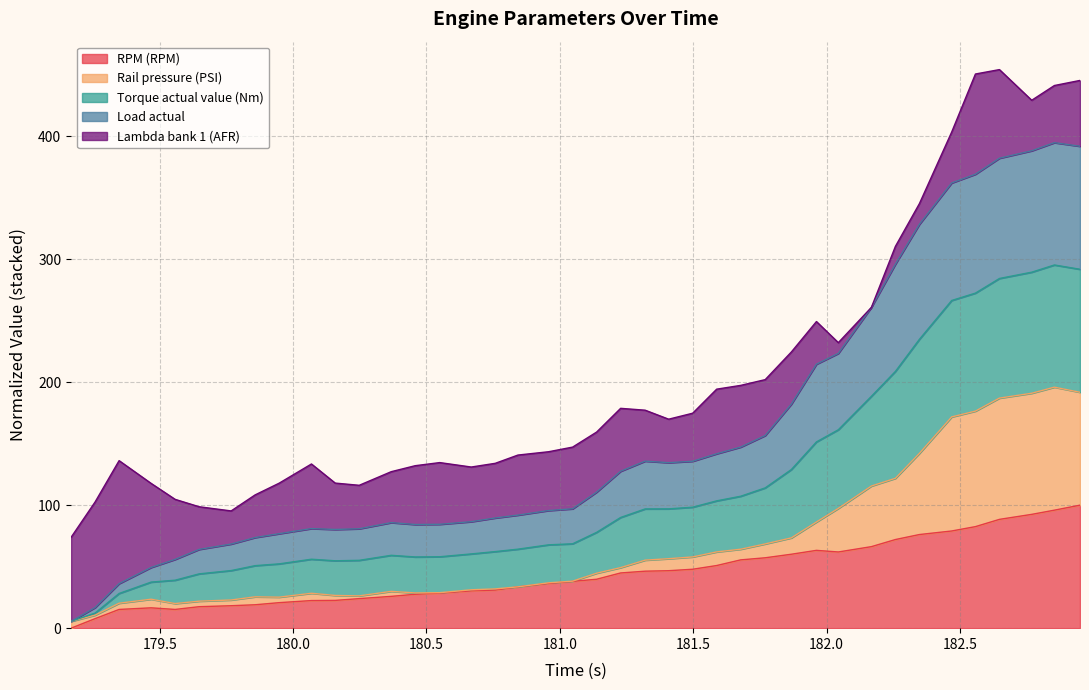

What is the maximum value for RPM (RPM)?

100.0